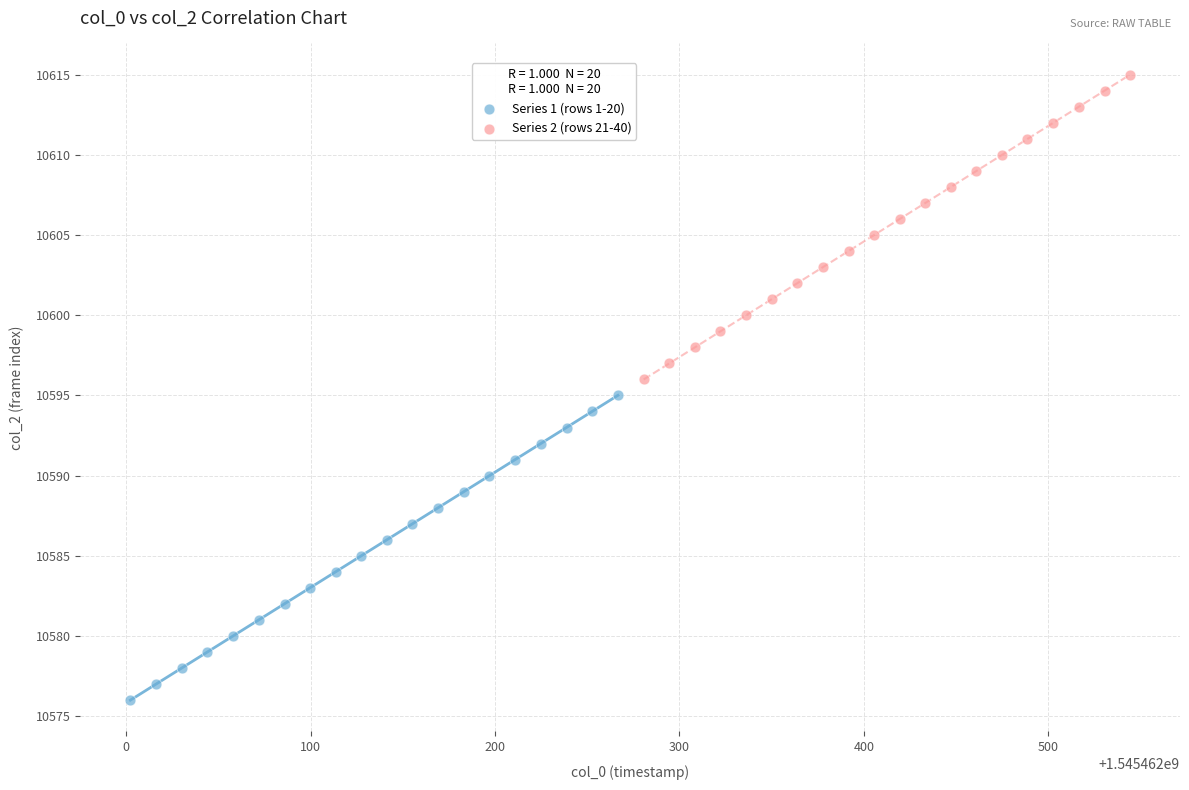

Which series contains the highest Y value?

Series 2 (rows 21-40)